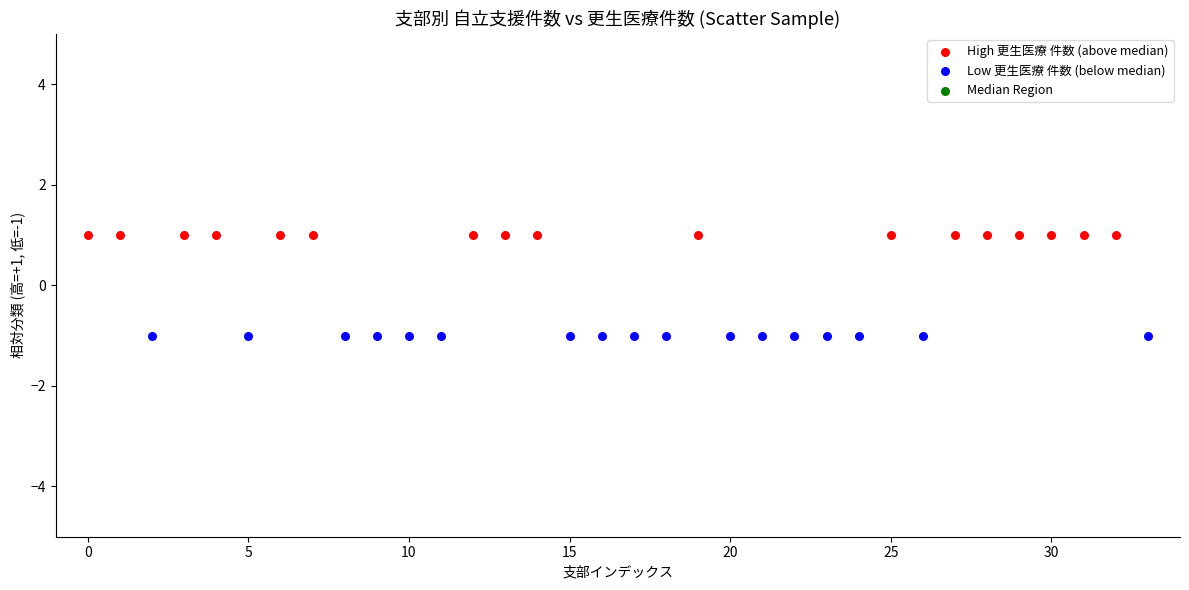

Which series reaches the maximum Y coordinate?

High 更生医療 件数 (above median)